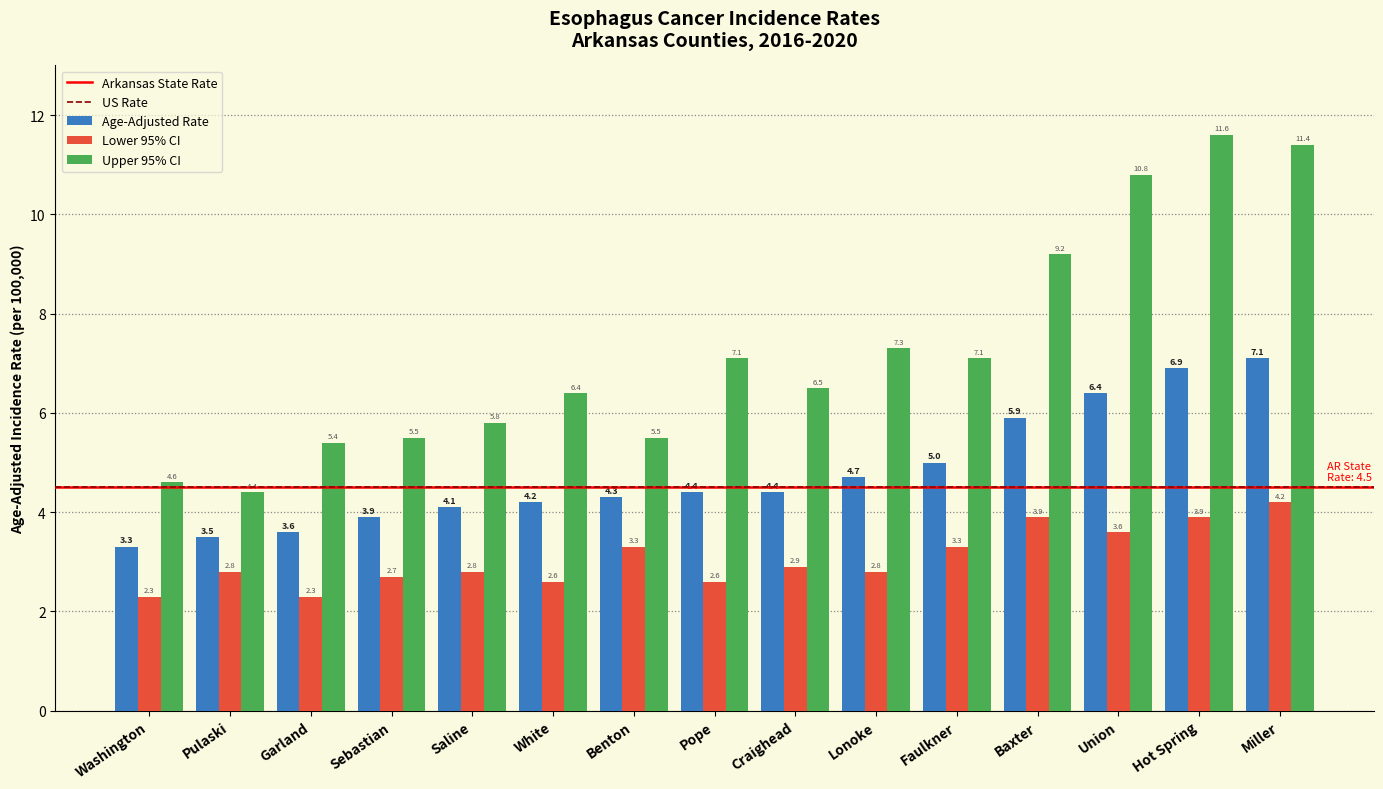

What is the sum of the Age-Adjusted Rate values at Baxter and Benton?

10.2